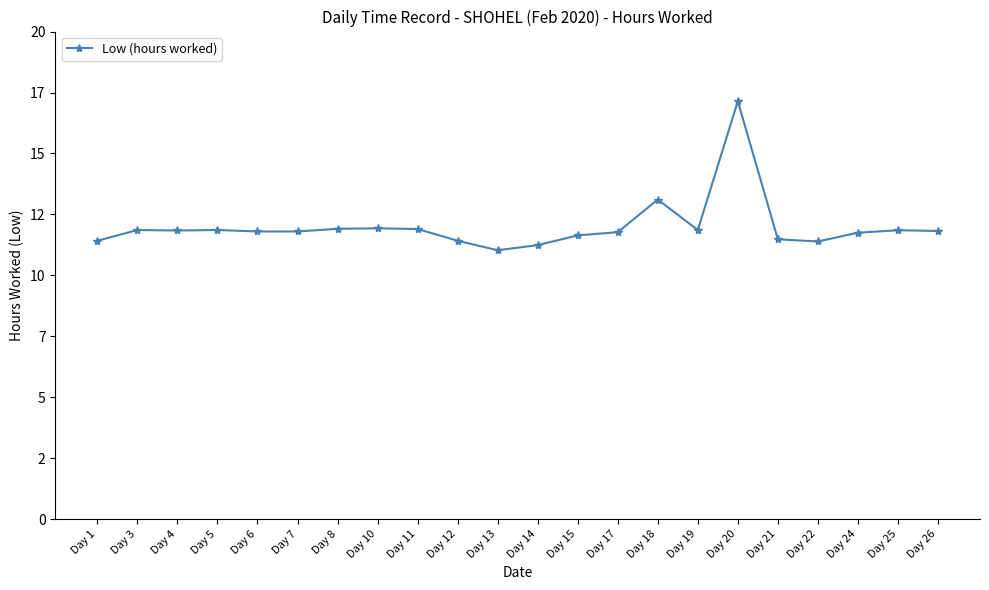

Is this an area chart (filled region under the line)?

No